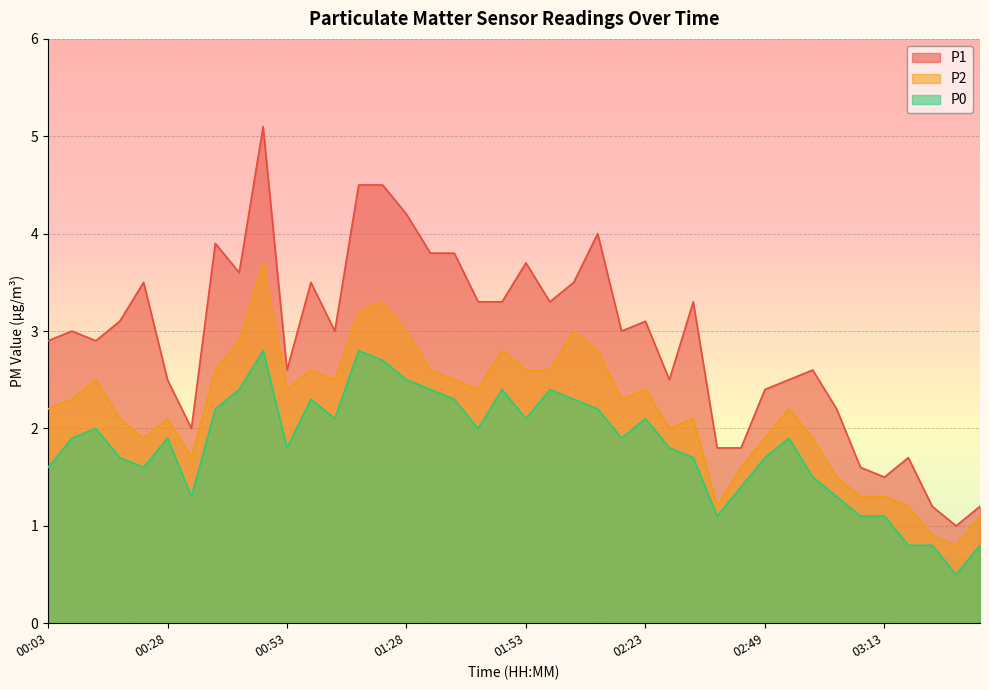

What value does the P0 series have at 03:09?

1.1